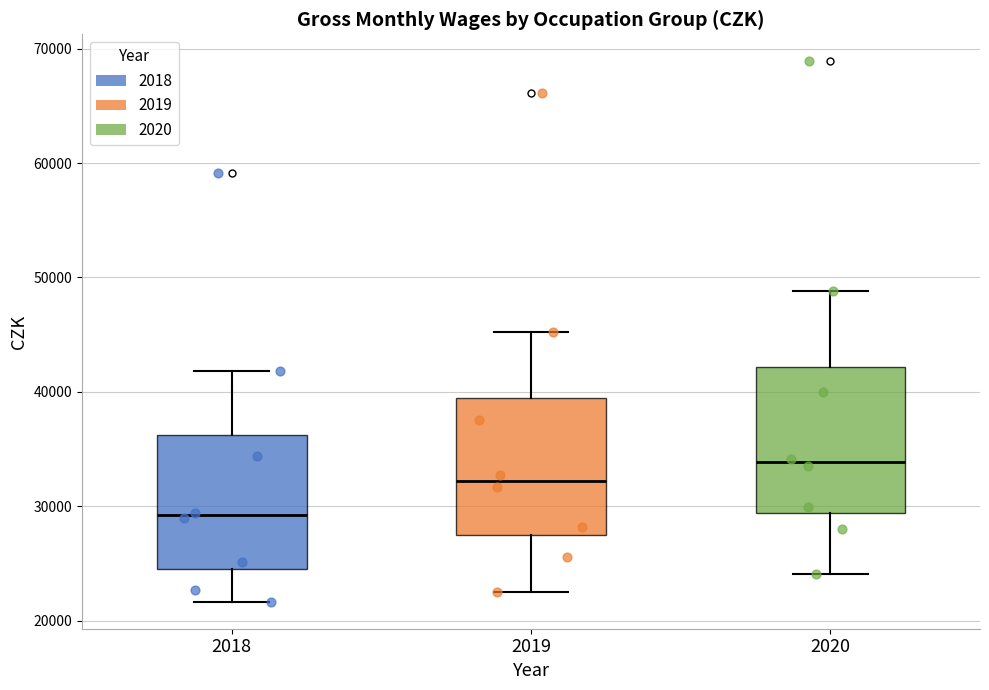

Reading left to right, transcribe this box plot: for each box, give where its median line is, the range the box spans, and where its two whiskers end, as read against the y-axis. The values are not printed on the chart, so give them approximately, as read against the axis.

2018: median 29000, box 25000 to 36000, whiskers 22000 to 42000
2019: median 32000, box 28000 to 39000, whiskers 23000 to 45000
2020: median 34000, box 29000 to 42000, whiskers 24000 to 49000